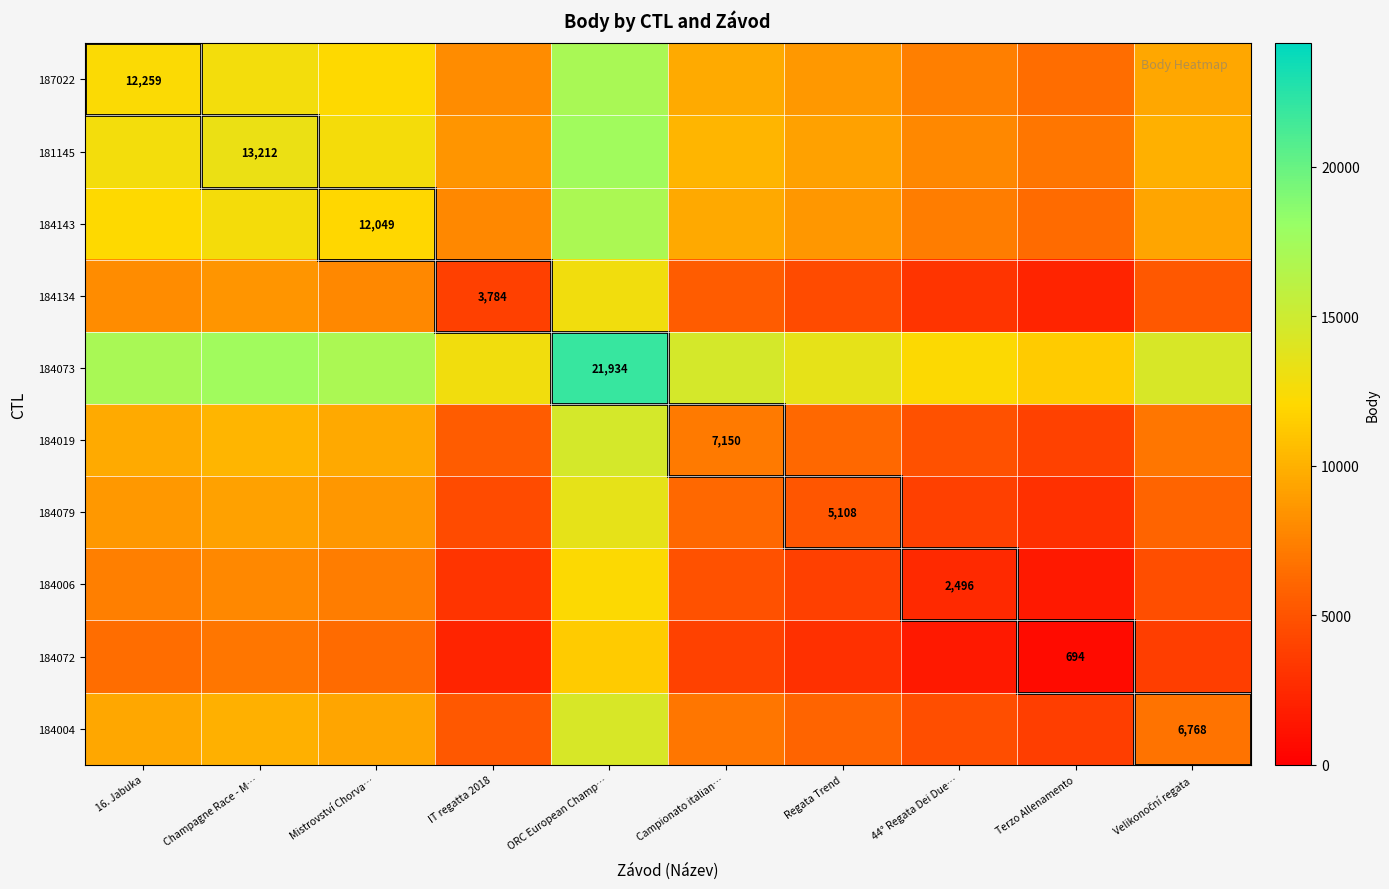

The value of 184134 at IT regatta 2018 is 6754.5. True or false?

False